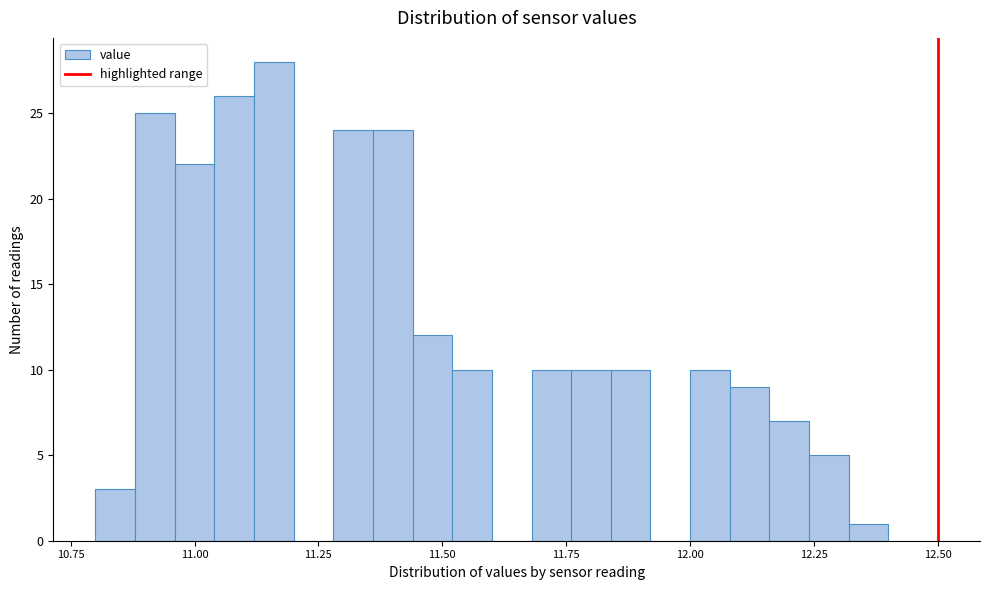

Around what value on the x-axis is the tallest bar? Give the approximate position of its centre, as read against the axis.

11.15